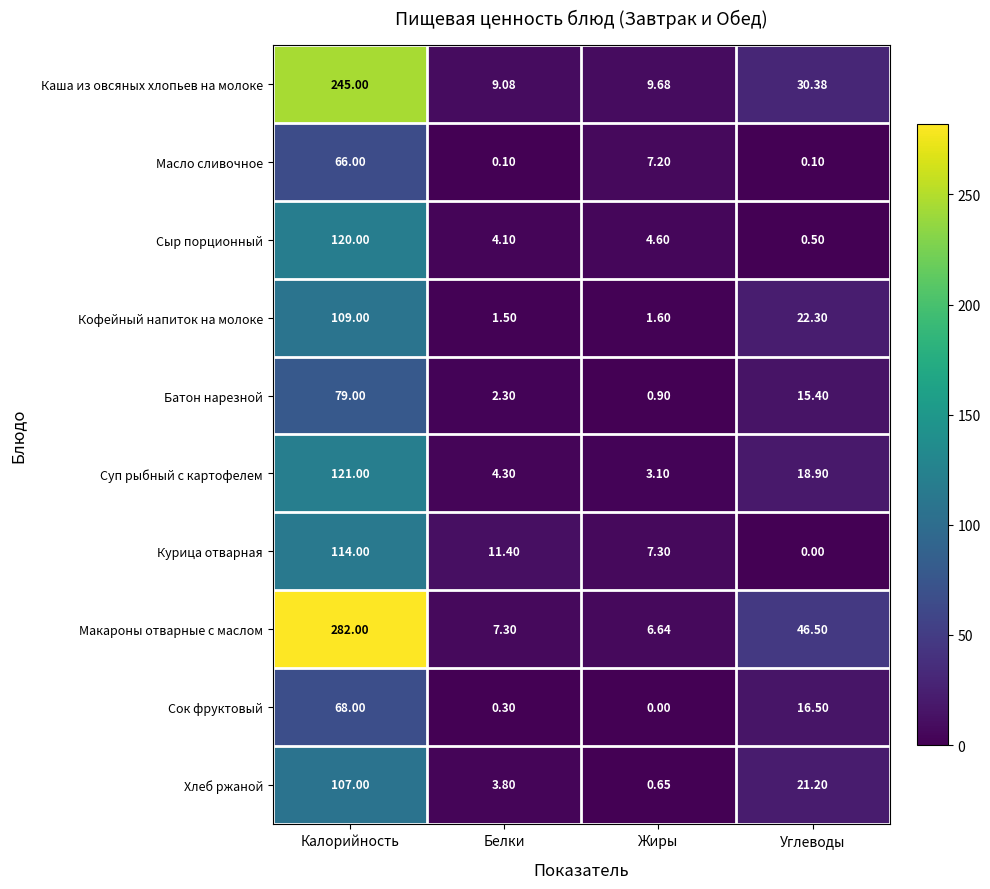

Is the value of Каша из овсяных хлопьев на молоке at Углеводы greater than the value of Макароны отварные с маслом at Углеводы?

No